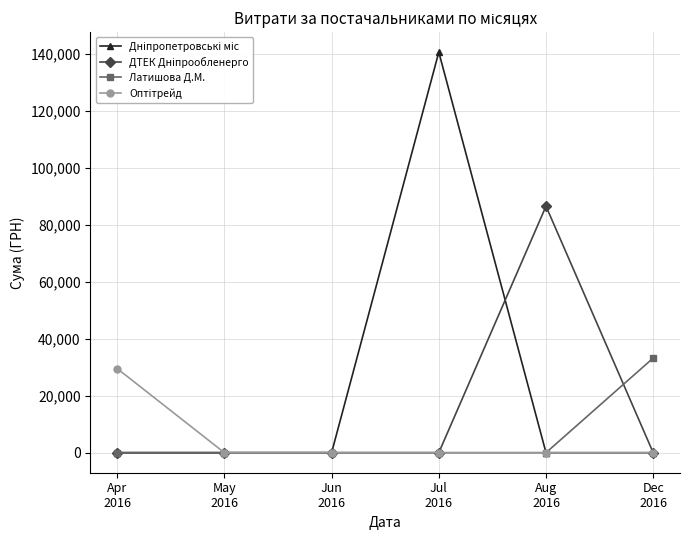

What is the maximum value shown in the chart?

140706.2